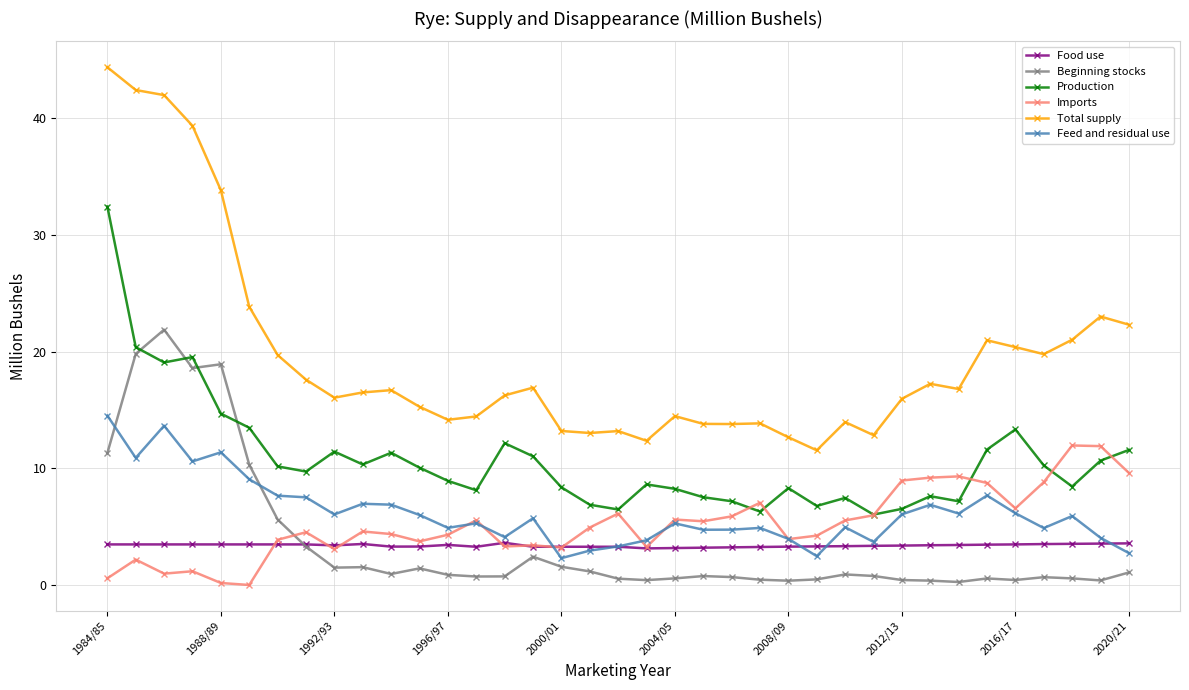

What are all the series names shown in the legend?

Food use, Beginning stocks, Production, Imports, Total supply, Feed and residual use